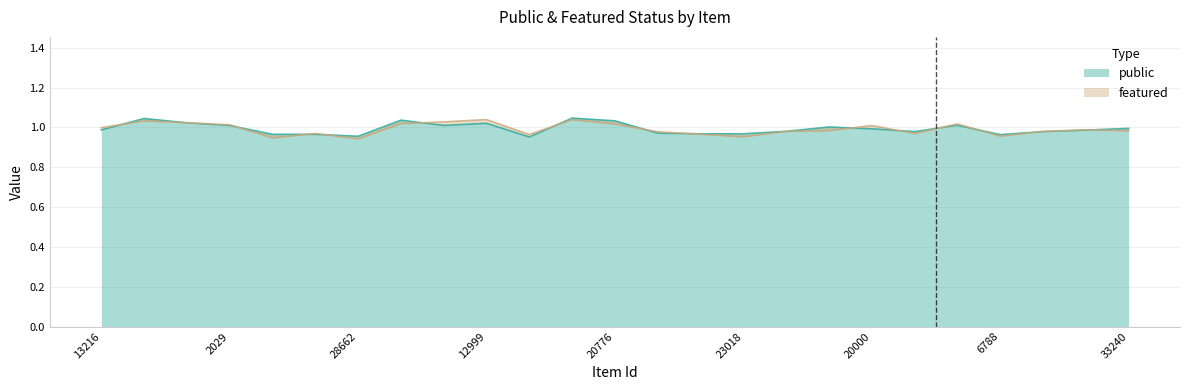

What position from the right is 24853?

14